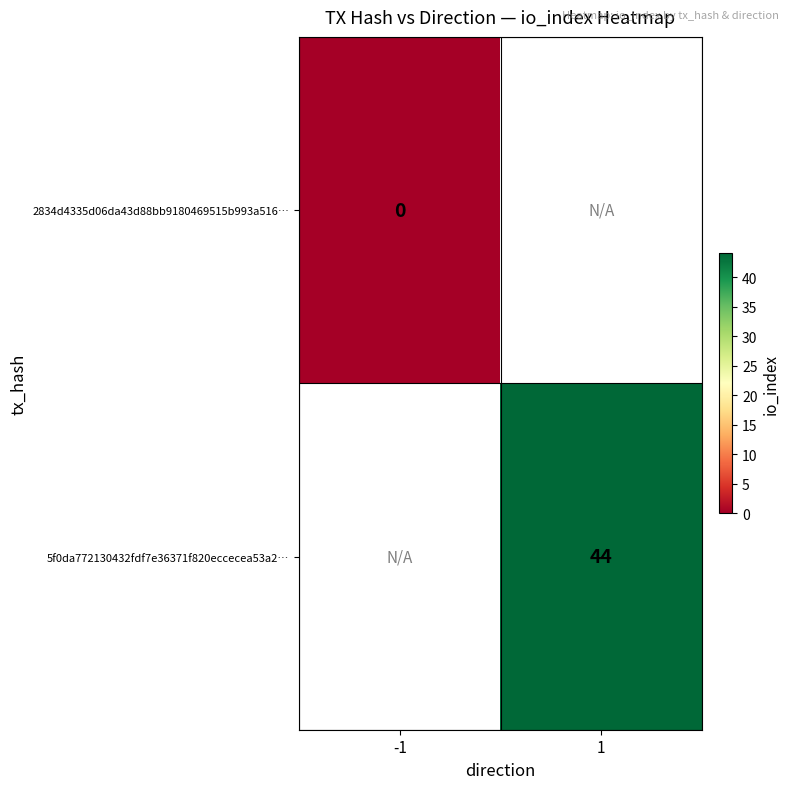

True or false: 5f0da772130432fdf7e36371f820eccecea53a2… has a value of 44 at 1.

True